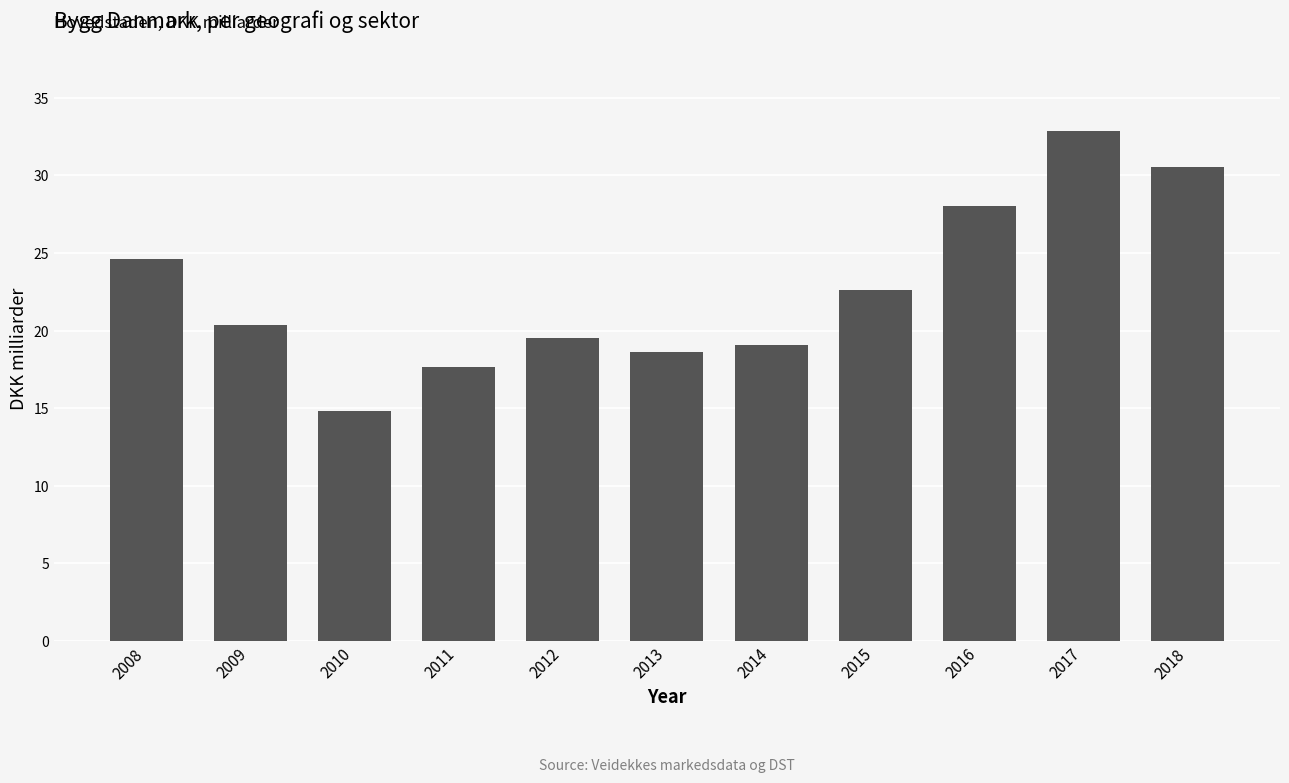

What is the difference between the maximum and minimum values?

18.0